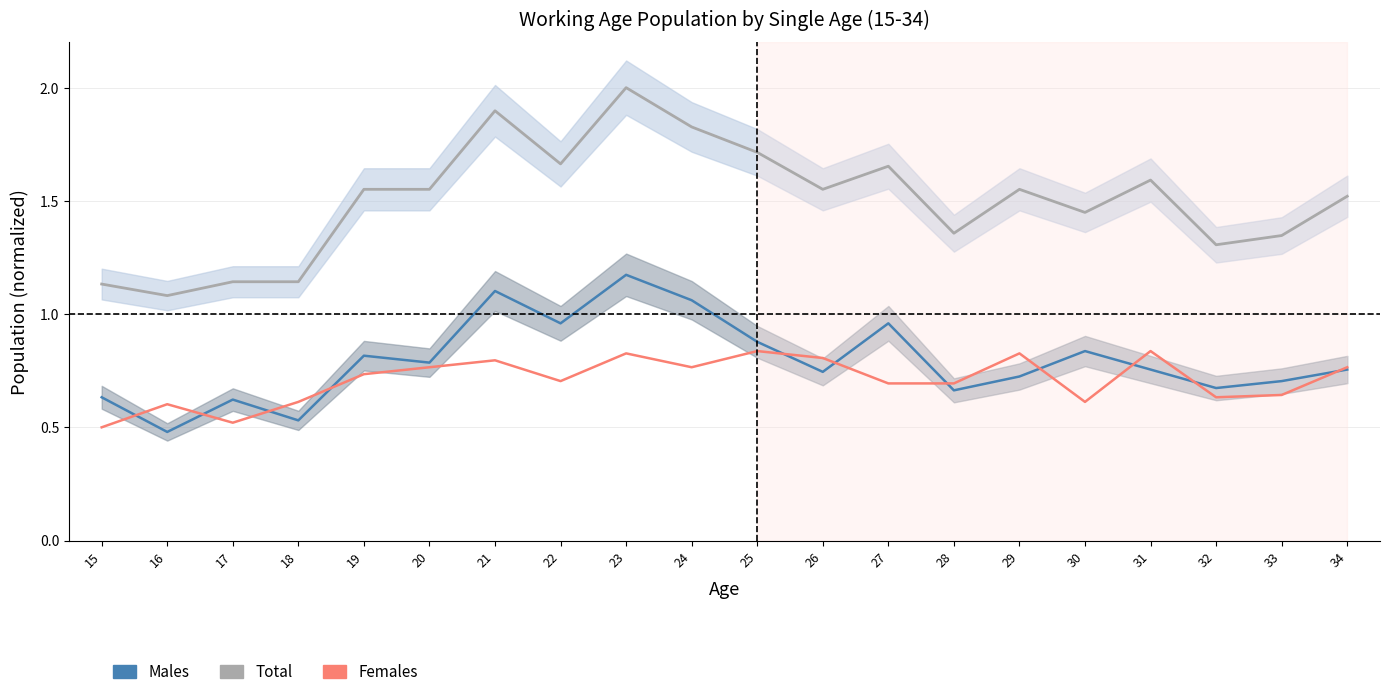

Which series has the largest range (max minus min)?

Total